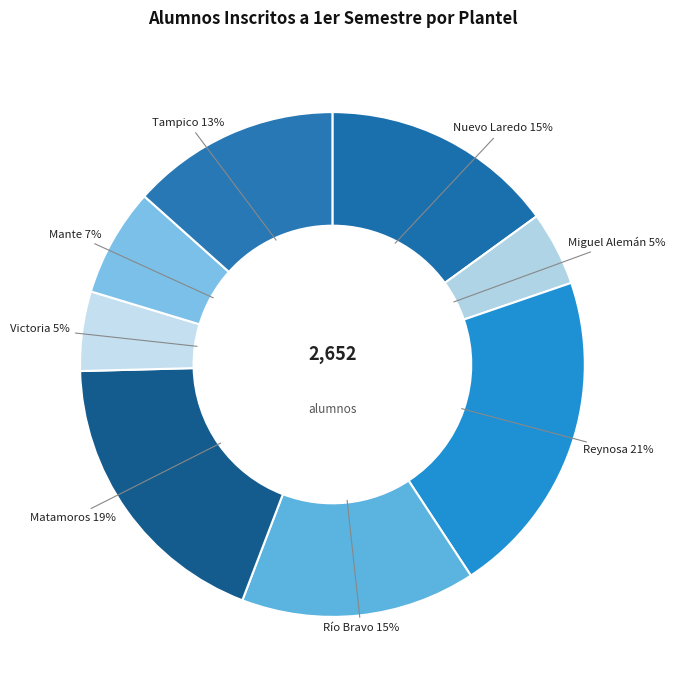

Does Miguel Alemán account for over 50% of the chart?

No